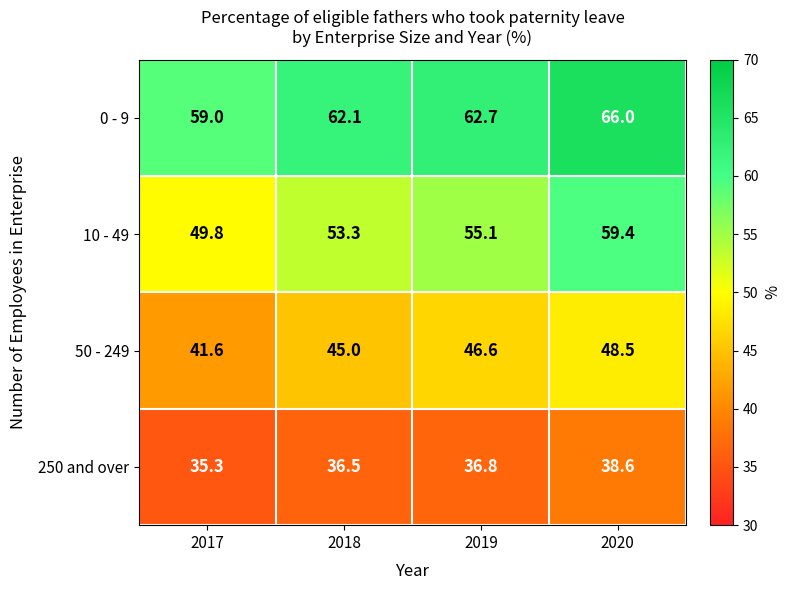

True or false: 50 - 249 has a value of 26.8 at 2020.

False